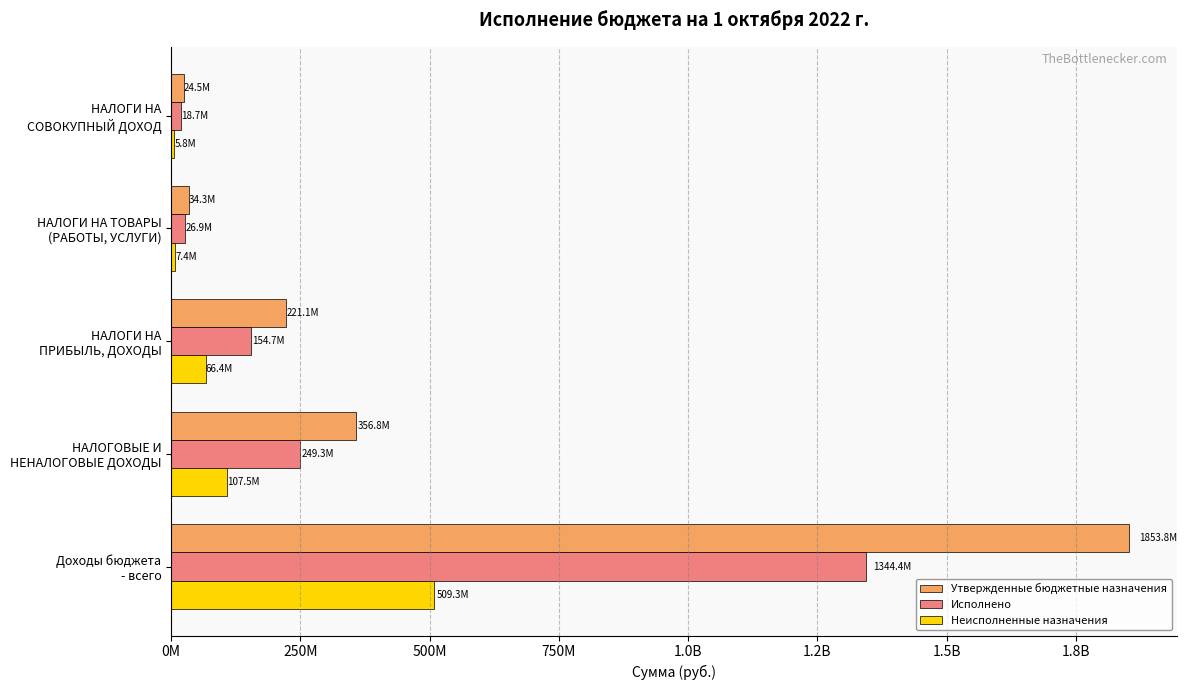

What are all the series names shown in the legend?

Утвержденные бюджетные назначения, Исполнено, Неисполненные назначения